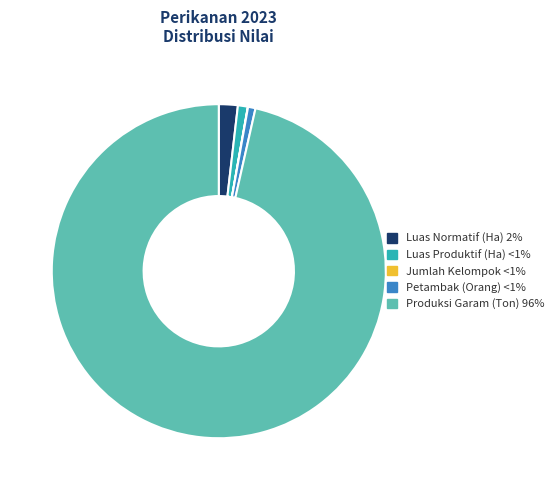

Is there a majority slice in this chart?

Yes